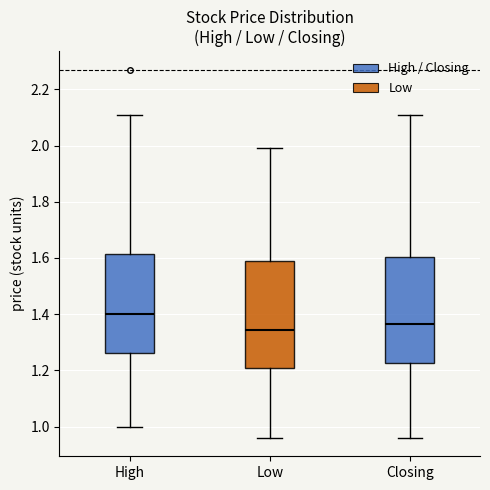

Which box has the highest median line?

High